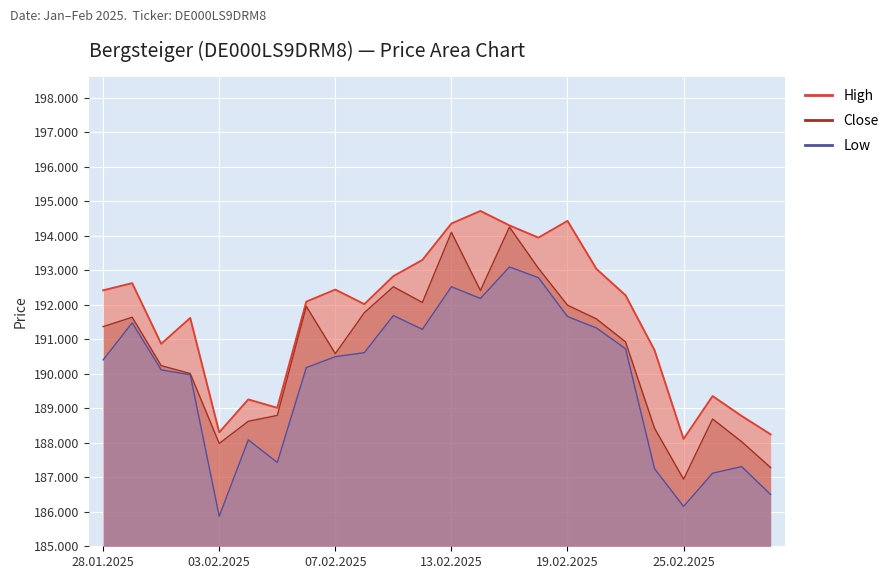

Which series has the largest range (max minus min)?

Close